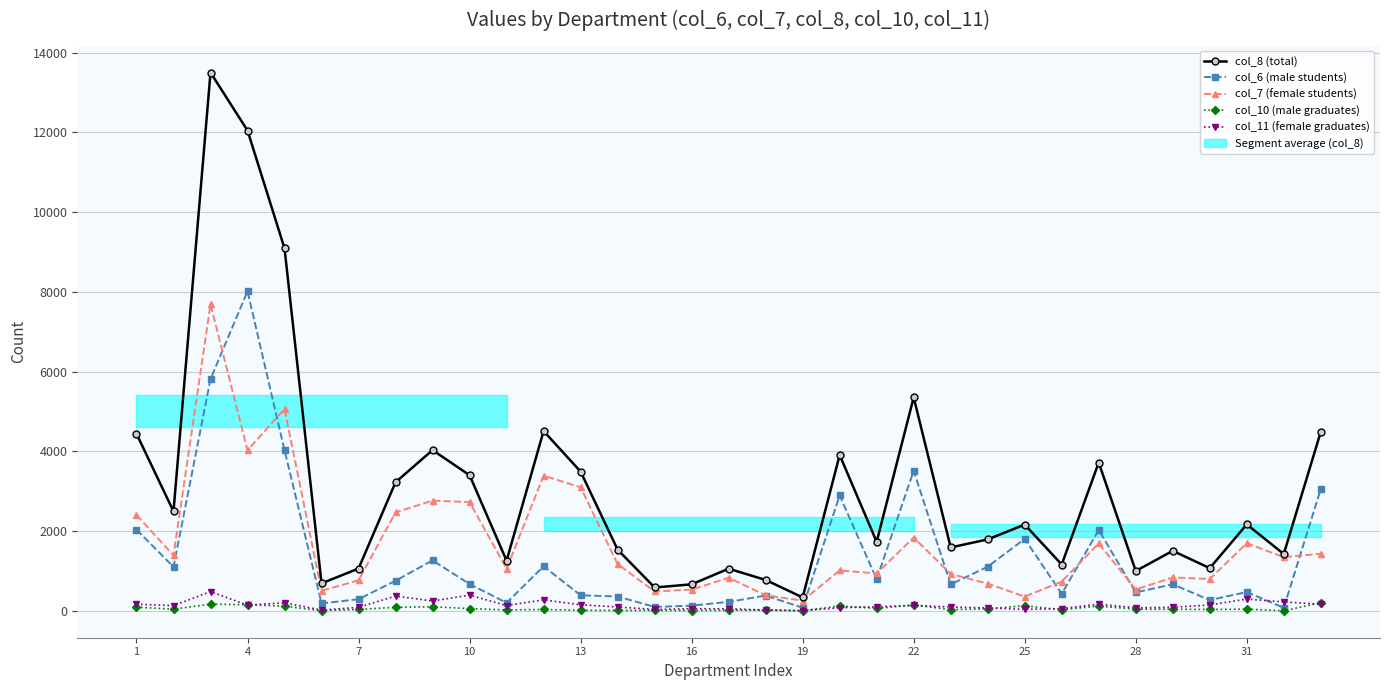

How many lines are shown in the chart?

5